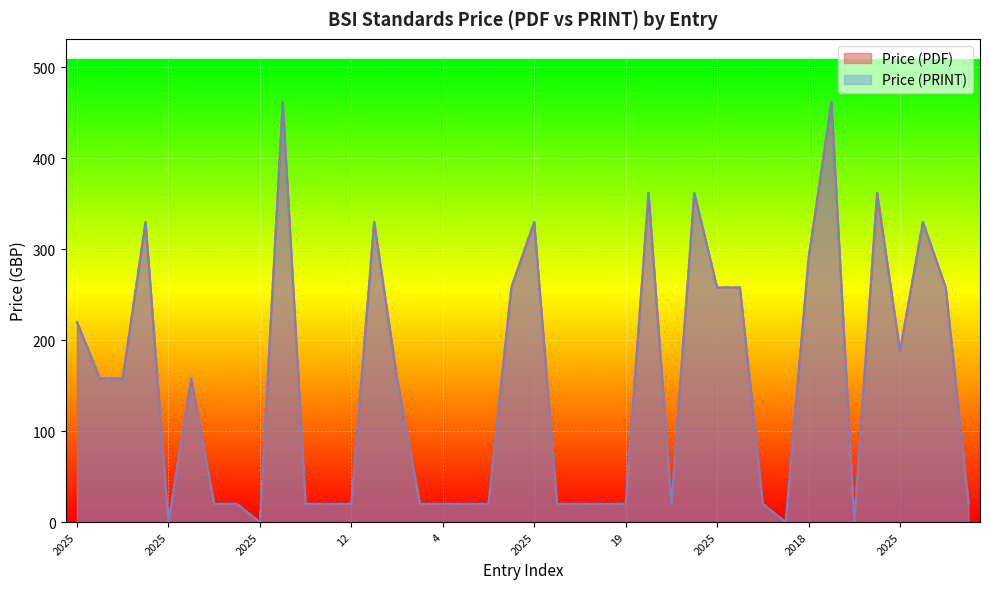

At which category does the chart reach its minimum across all series?

2025